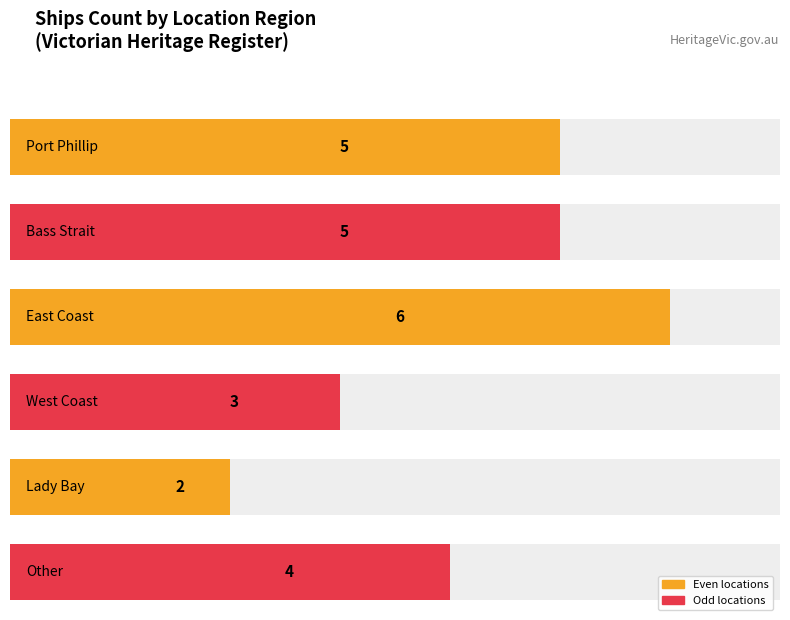

Reading right to left, extract all data points from this chart.

4	2	3	6	5	5